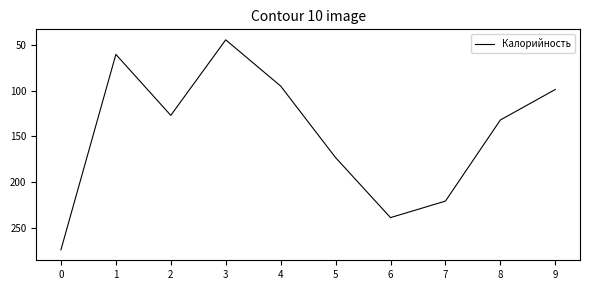

The chart shows a value of 173.3 at 5. True or false?

True